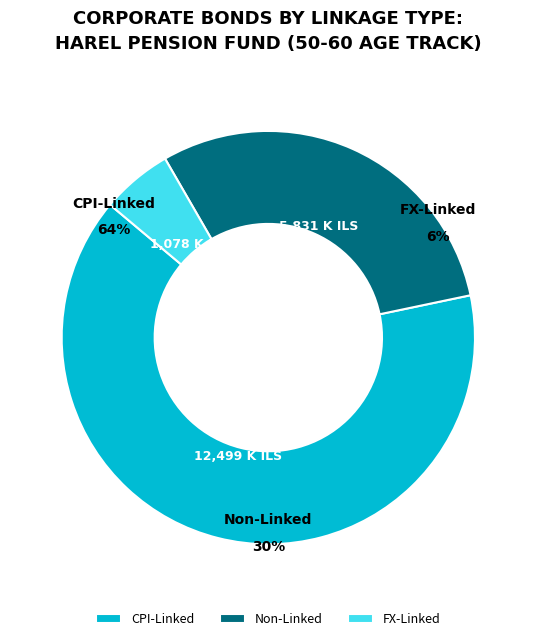

To the nearest percent, what is the average slice percentage?

33%